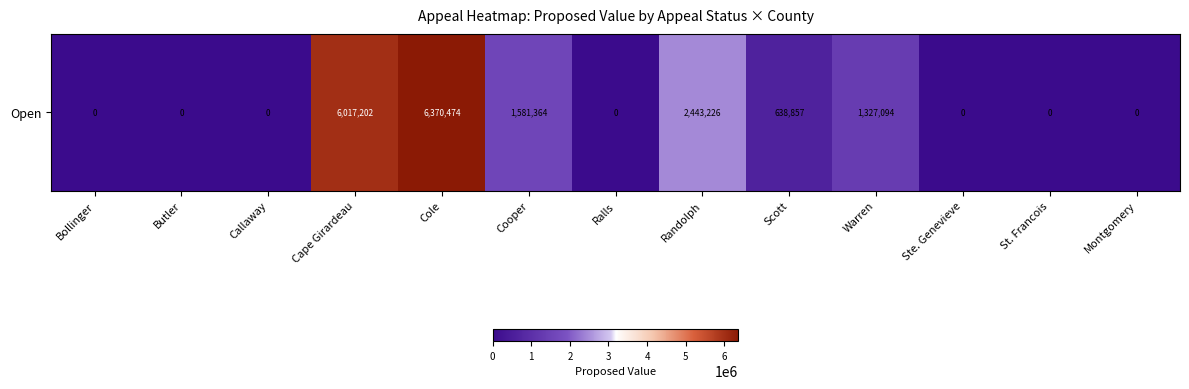

Reading left to right, transcribe all the data shown in this chart.

0	0	0	6017202	6370474	1581364	0	2443226	638857	1327094	0	0	0